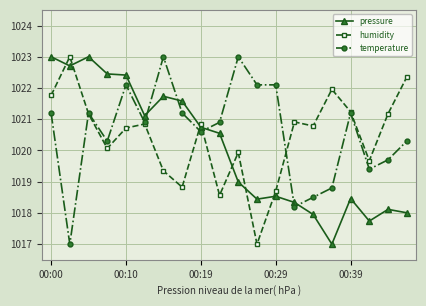

At how many categories does at least one series exceed 1021?

15